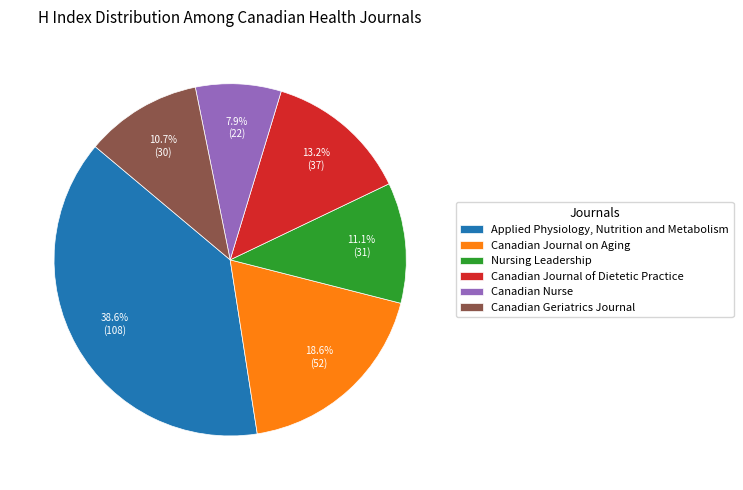

Is there a majority slice in this chart?

No